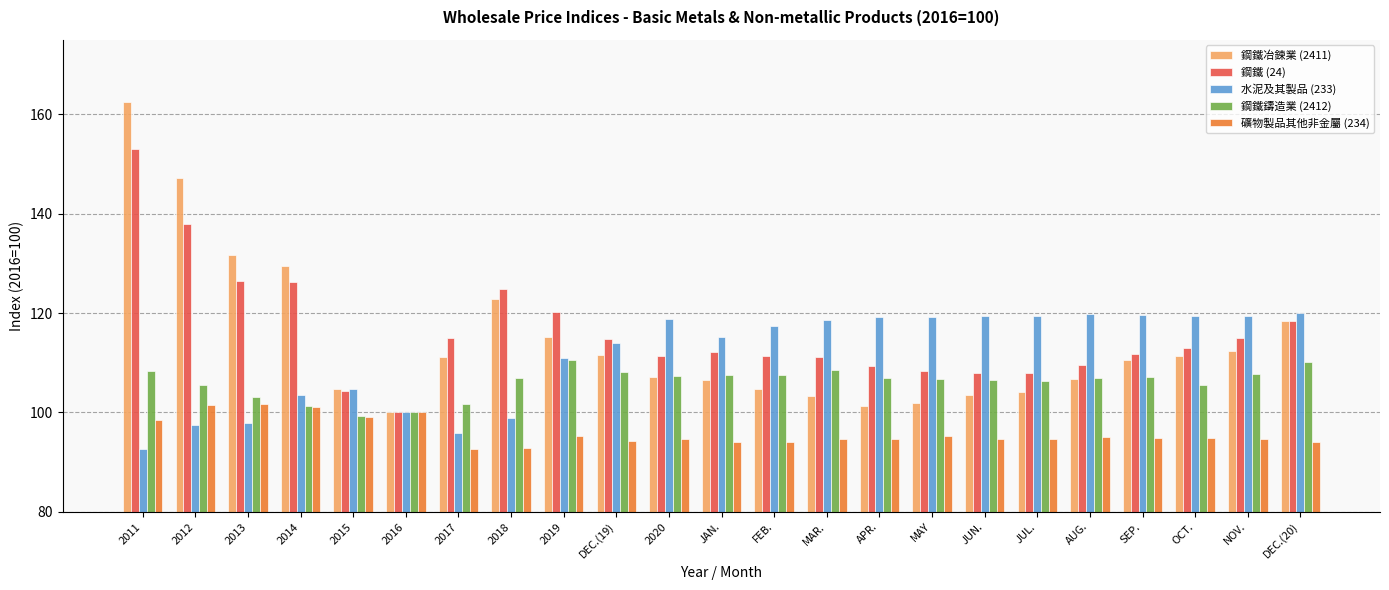

What is the label of the 23rd bar from the right?

2011